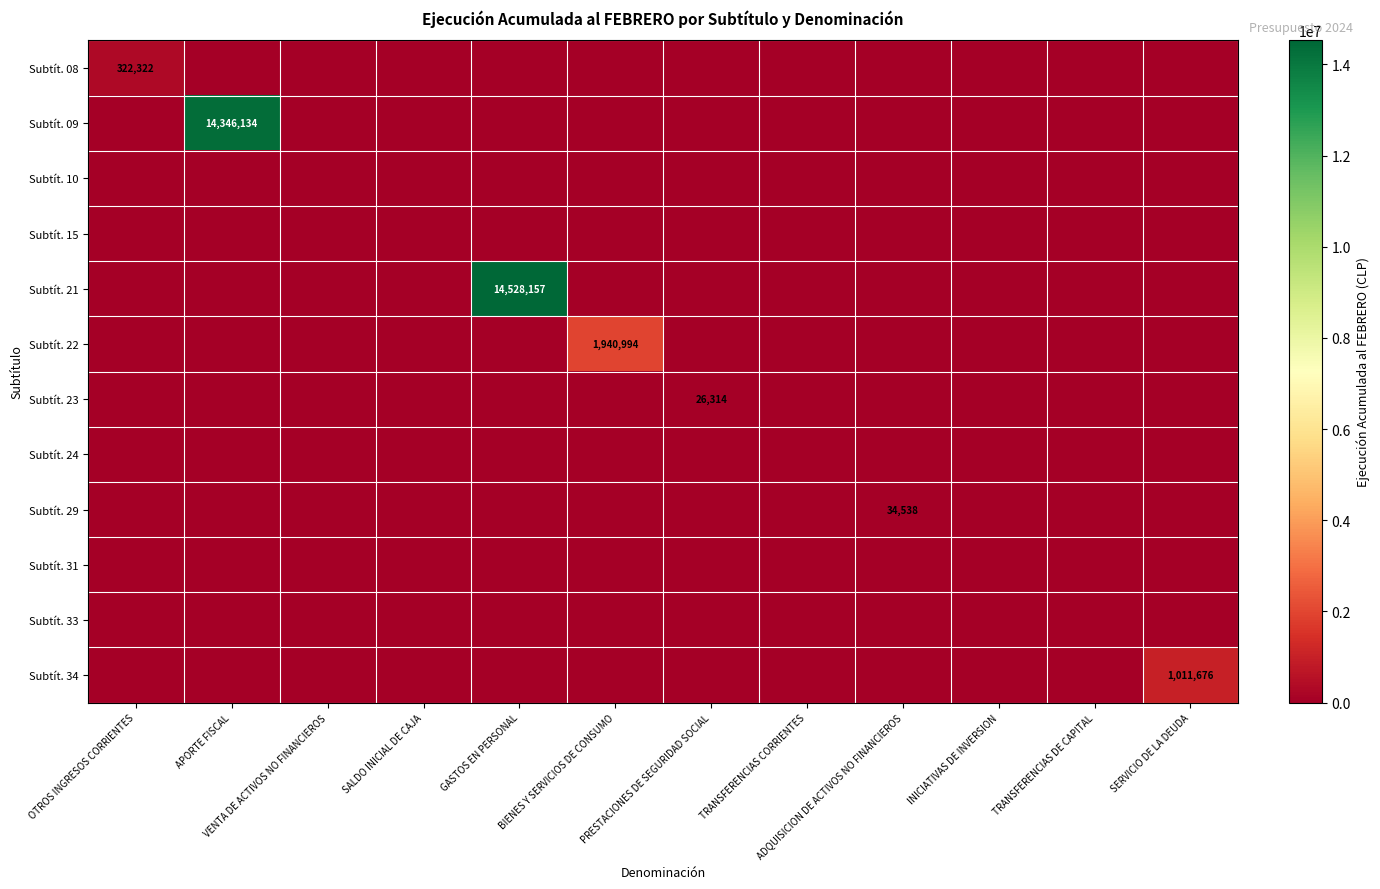

Which category has the lowest value in the Subtít. 29 series?

OTROS INGRESOS CORRIENTES